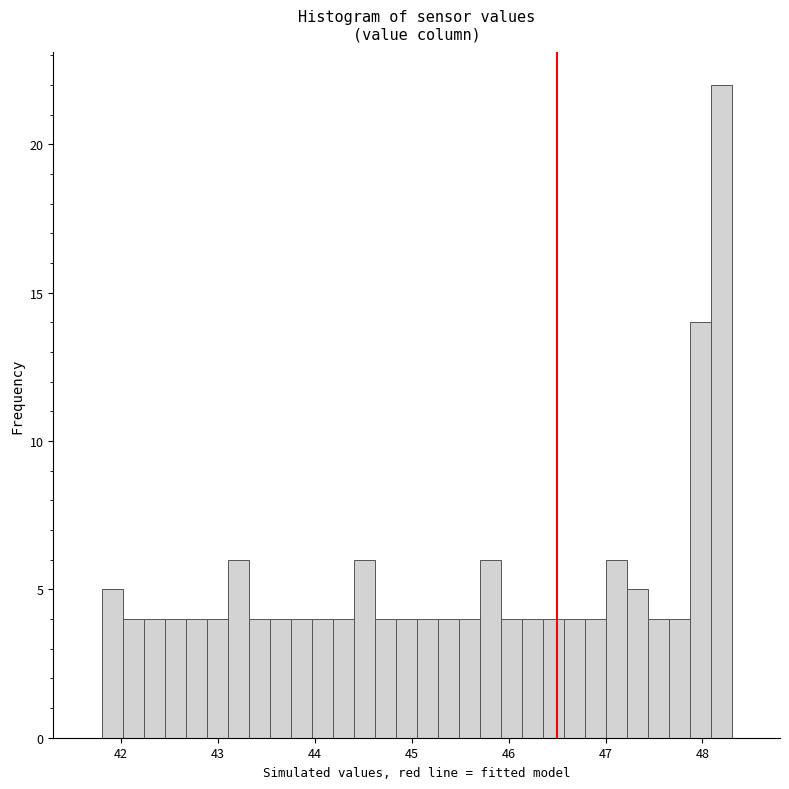

Around what value on the x-axis is the tallest bar? Give the approximate position of its centre, as read against the axis.

48.2